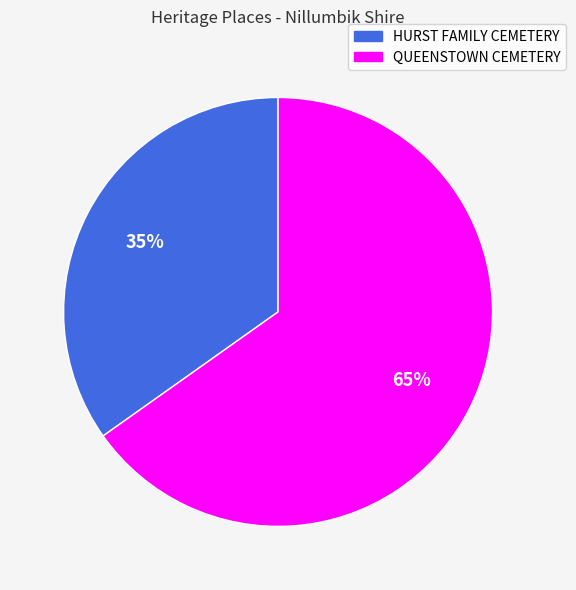

True or false: HURST FAMILY CEMETERY accounts for 24% of the total.

False